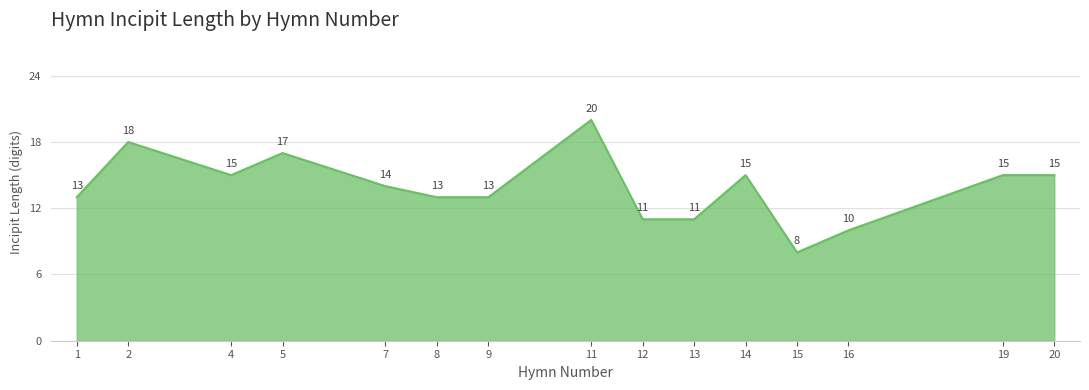

At which category does the data reach its first local valley?

4